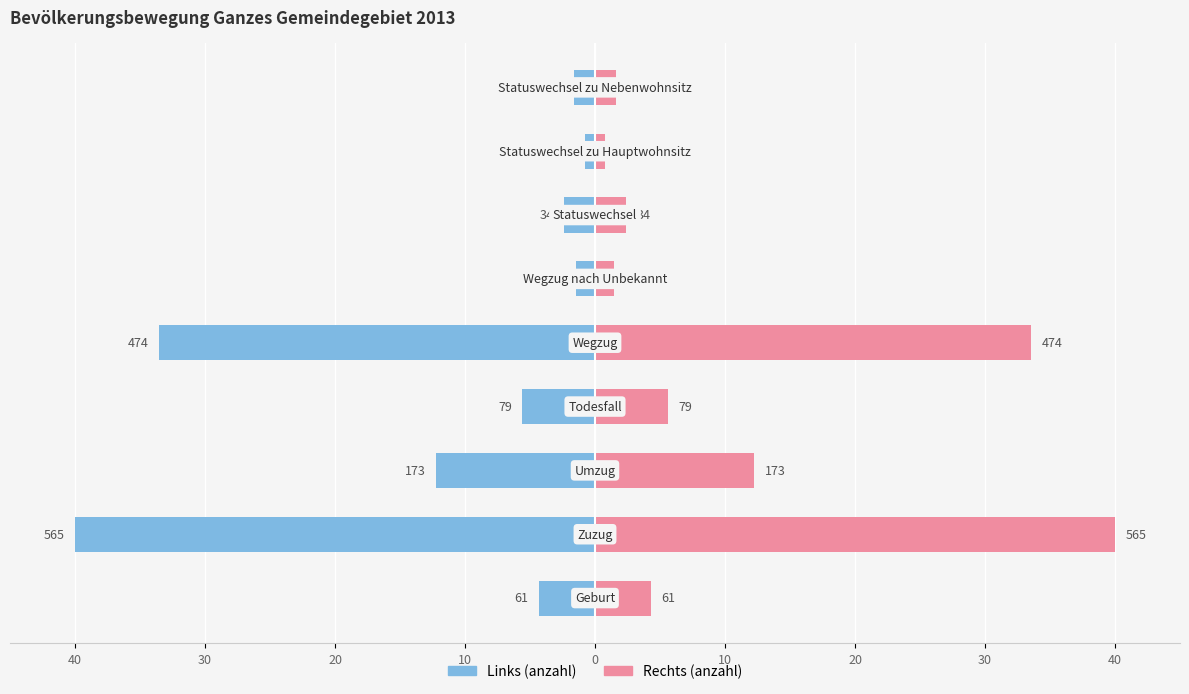

What is the difference between the highest and lowest values at 10?

11.2